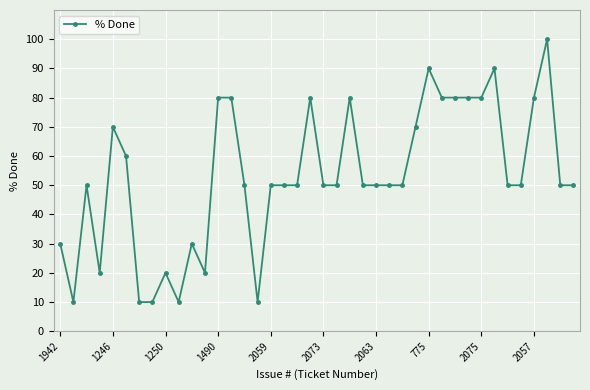

What is the average value?

53